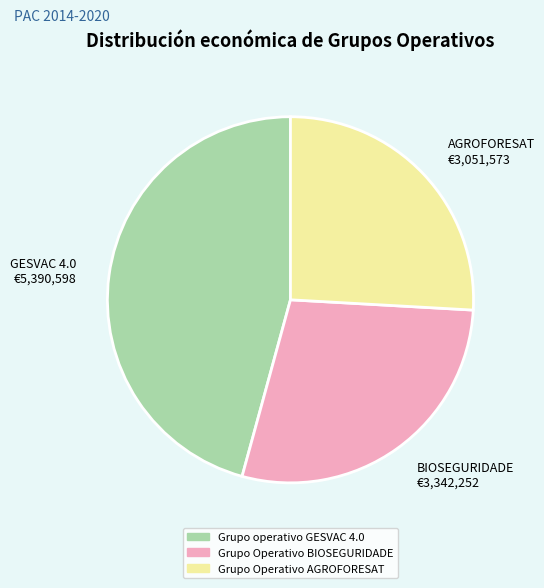

Is it true that Grupo Operativo BIOSEGURIDADE is 13% of the pie?

False